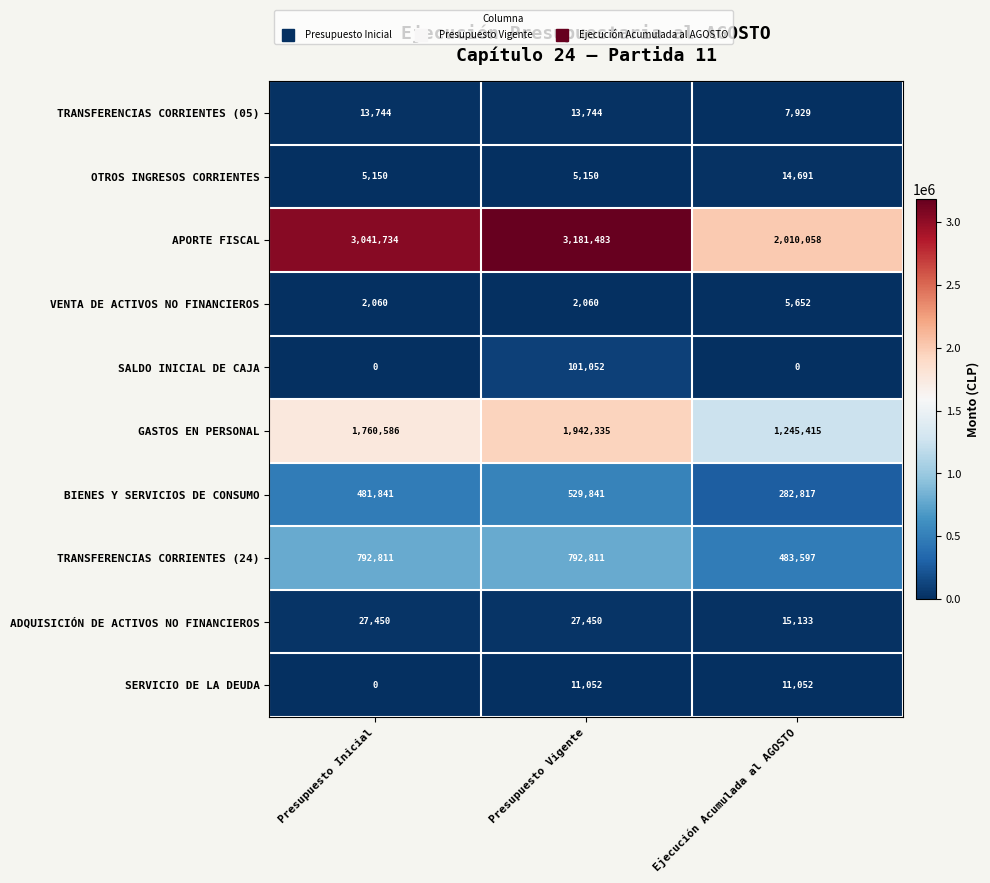

What is the difference between the highest and lowest values at Presupuesto Vigente?

3179423